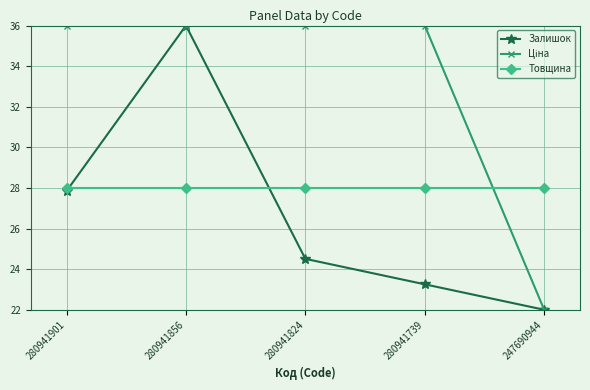

After their last crossing, which series has the higher values: Товщина or Залишок?

Товщина